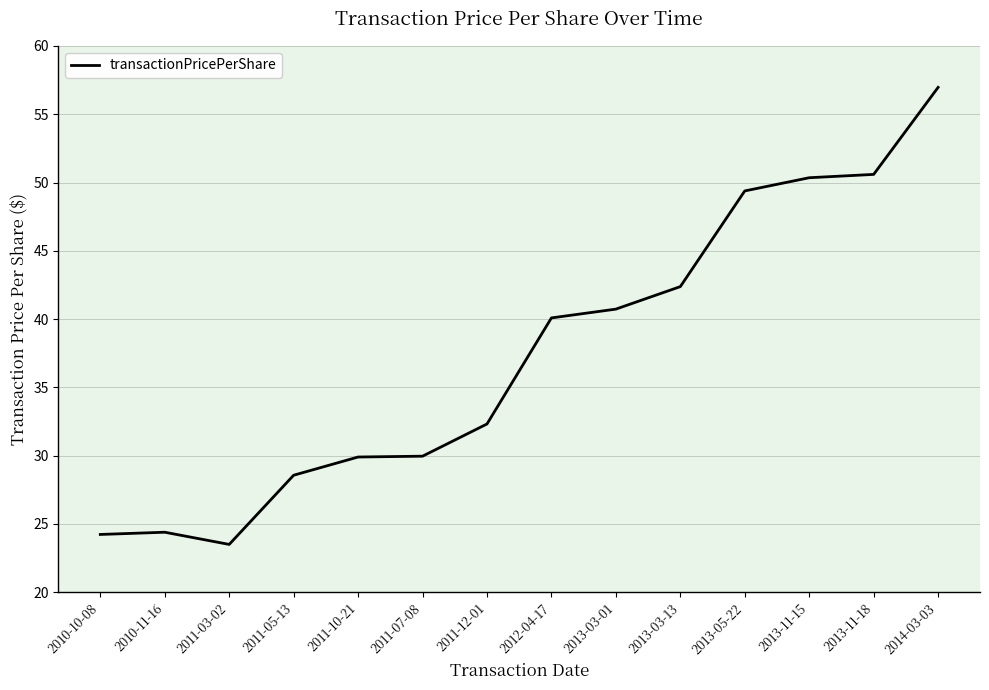

What is the greatest value displayed?

57.0